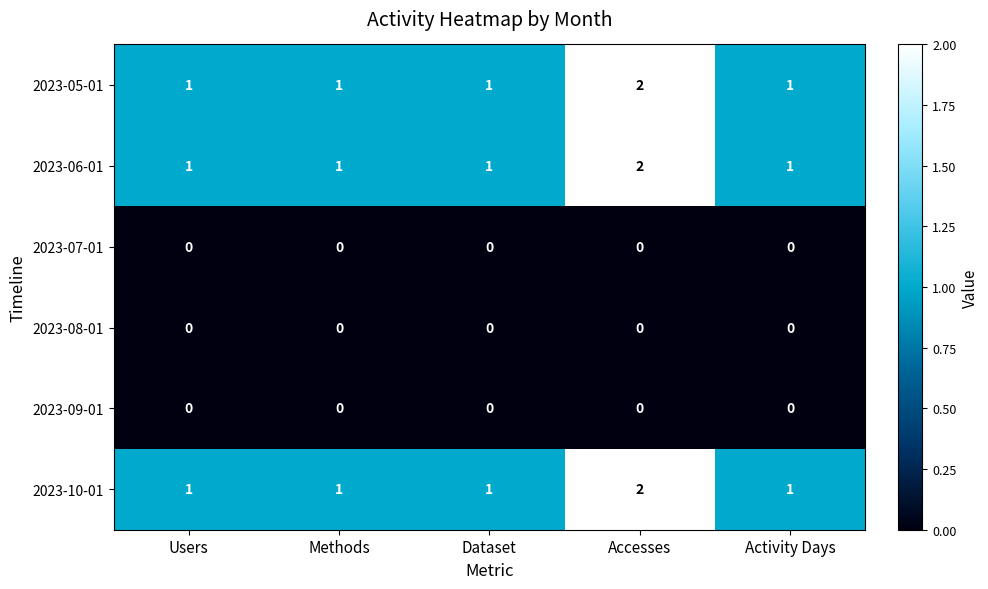

What is the total value across all series at Methods?

3